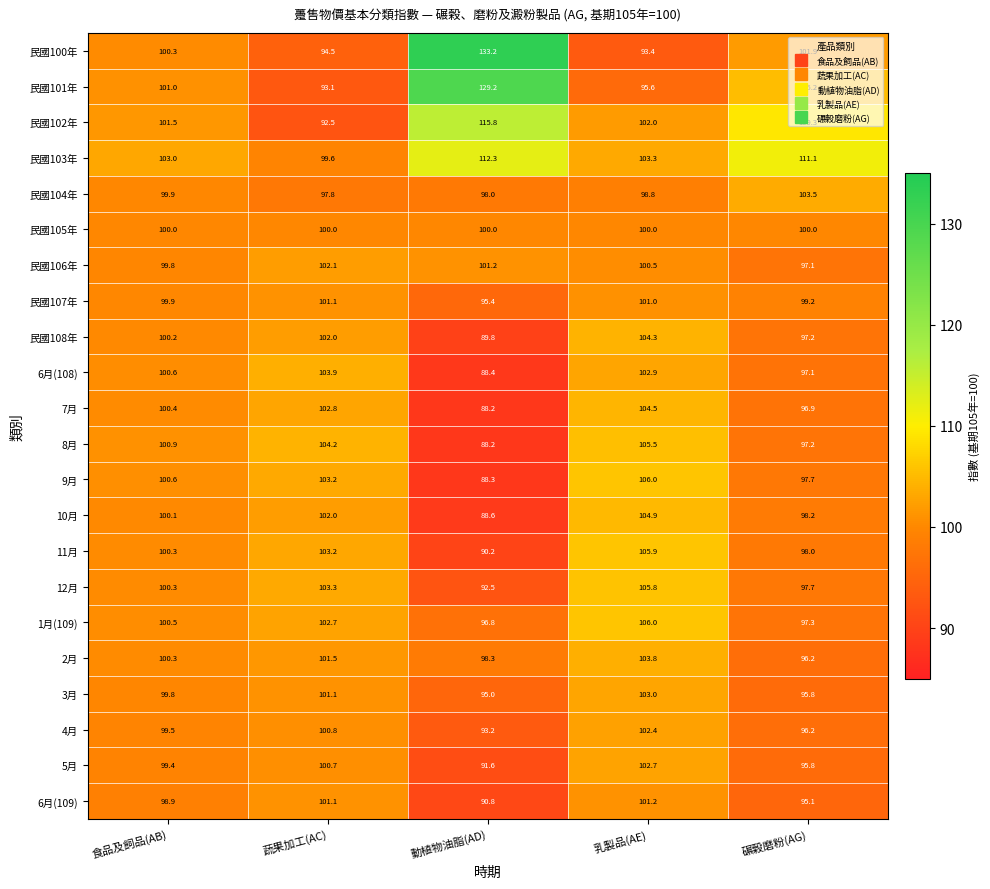

Where does the 3月 series first go above 99?

食品及飼品(AB)